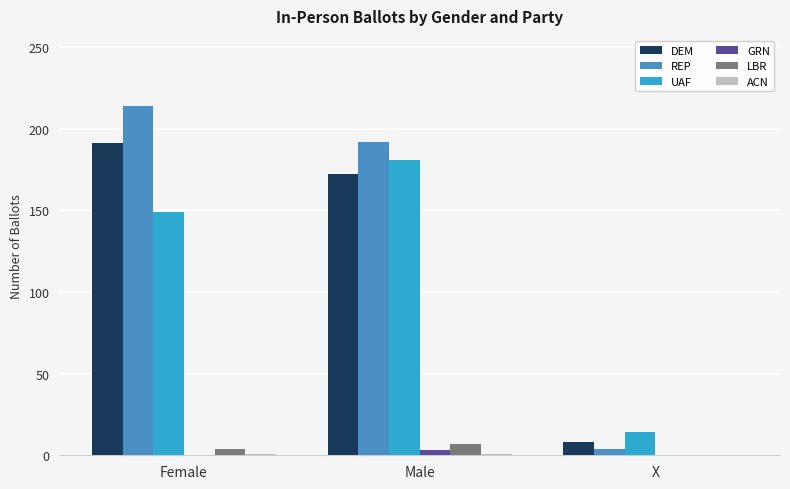

Which series changed the most between Female and Male?

UAF